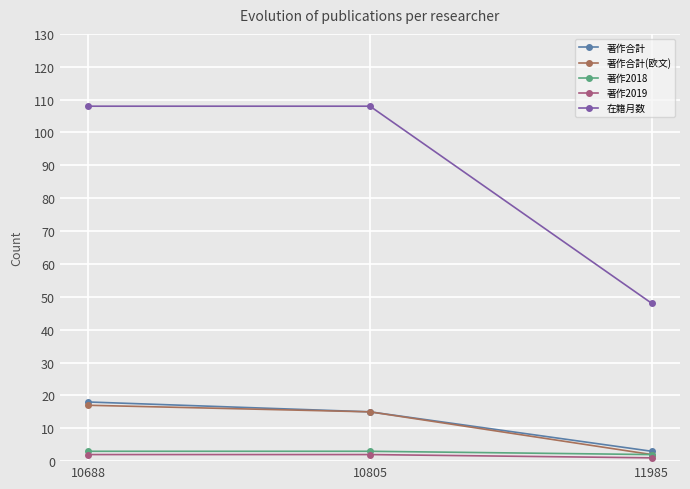

At how many categories does at least one series exceed 83?

2